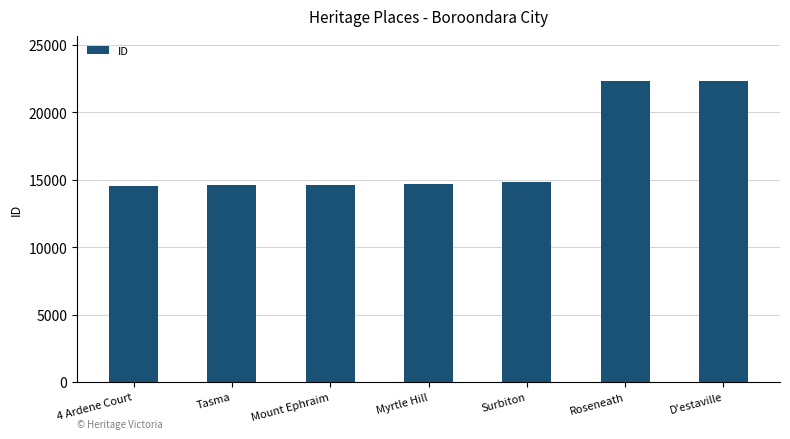

What is the sum of all values?

117786